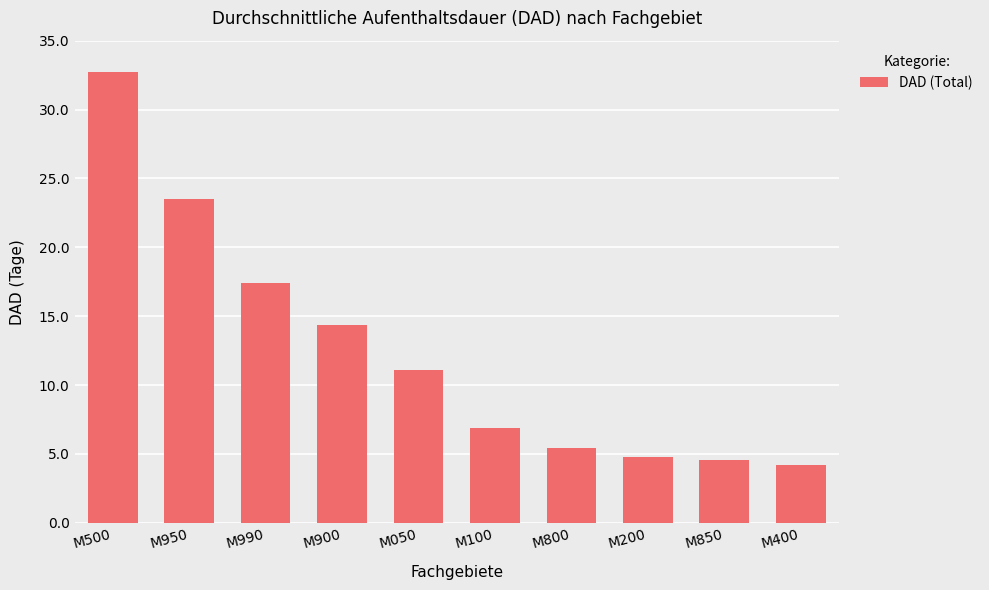

Reading left to right, extract all data points from this chart.

32.7	23.5	17.4	14.3	11.1	6.9	5.5	4.8	4.5	4.2